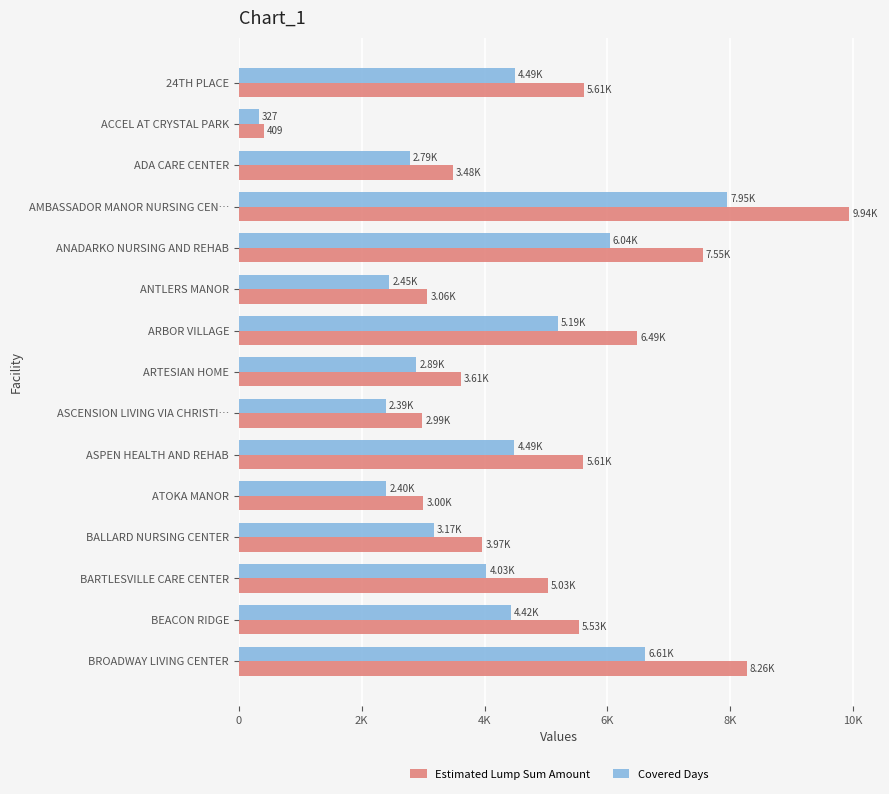

What are all the series names shown in the legend?

Estimated Lump Sum Amount, Covered Days